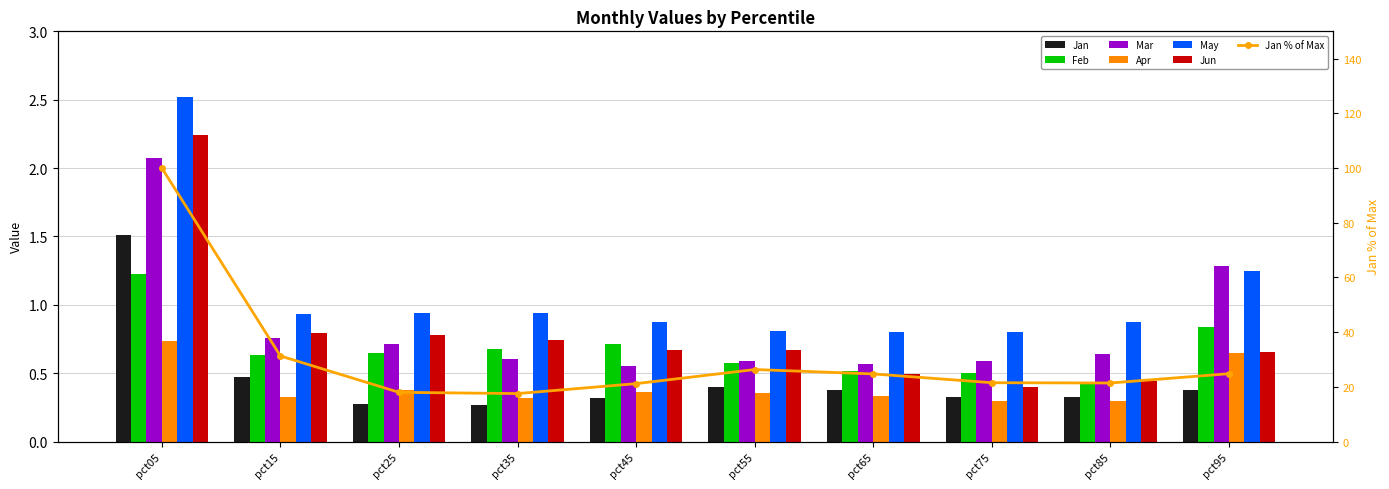

Is the value of Jun at pct65 greater than the value of Feb at pct15?

No